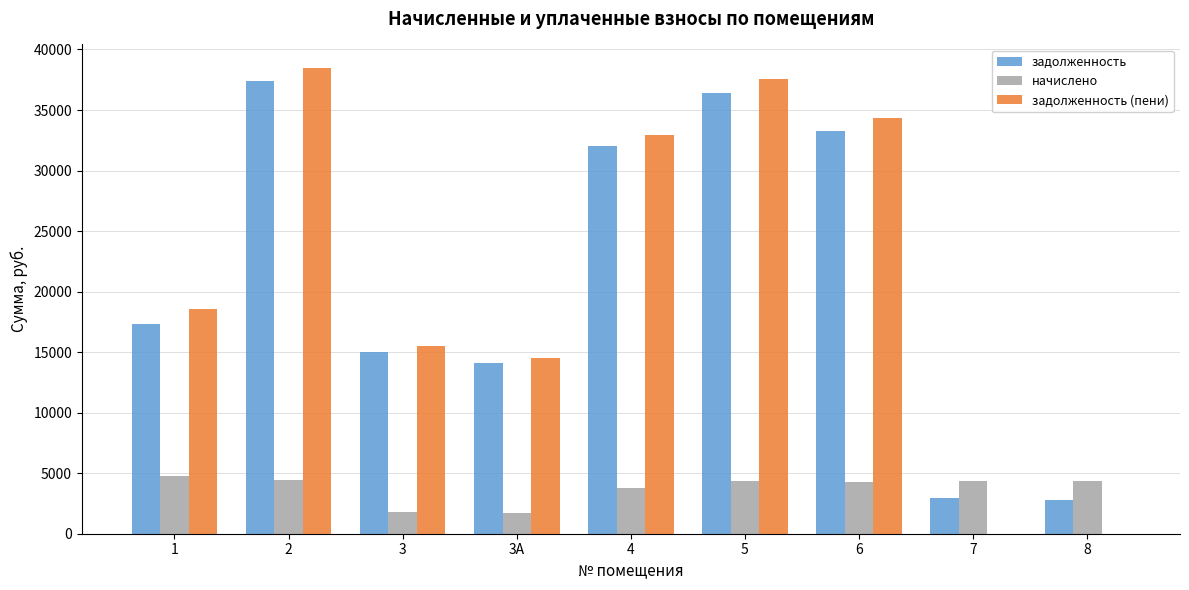

Where is начислено nearest to the value 3236?

4